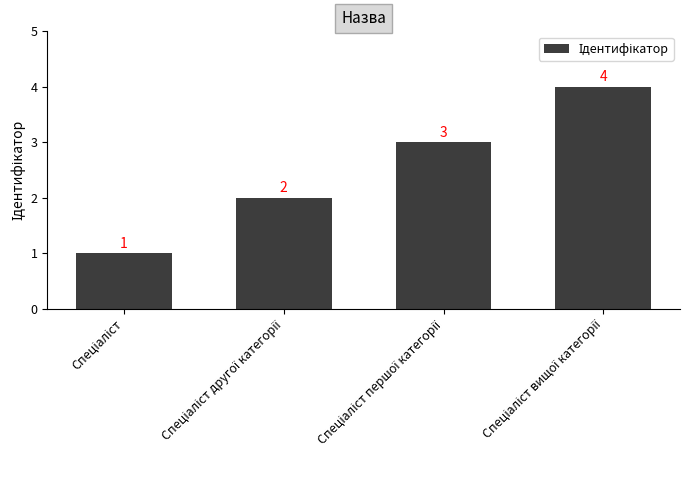

How many values are between 2 and 4?

3